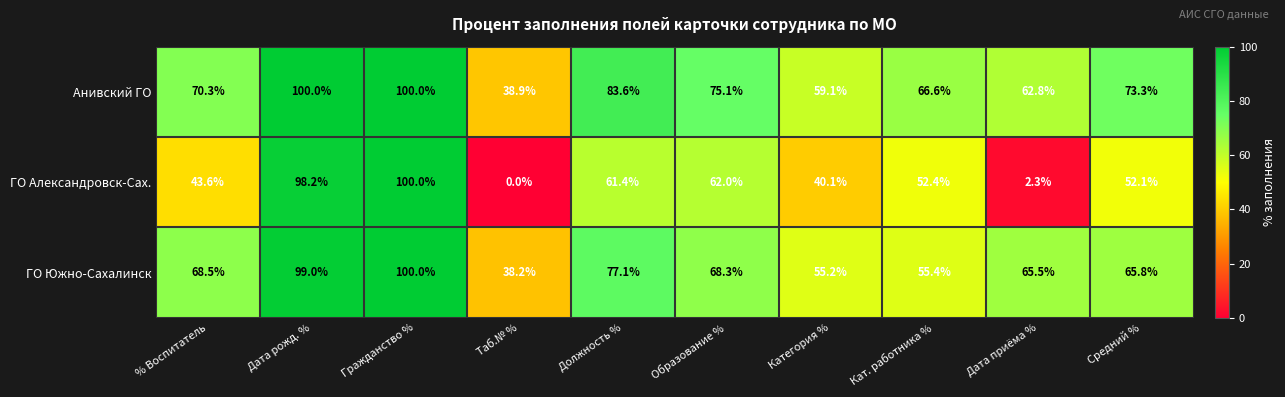

At which label does ГО Александровск-Сах. reach its minimum?

Таб.№ %